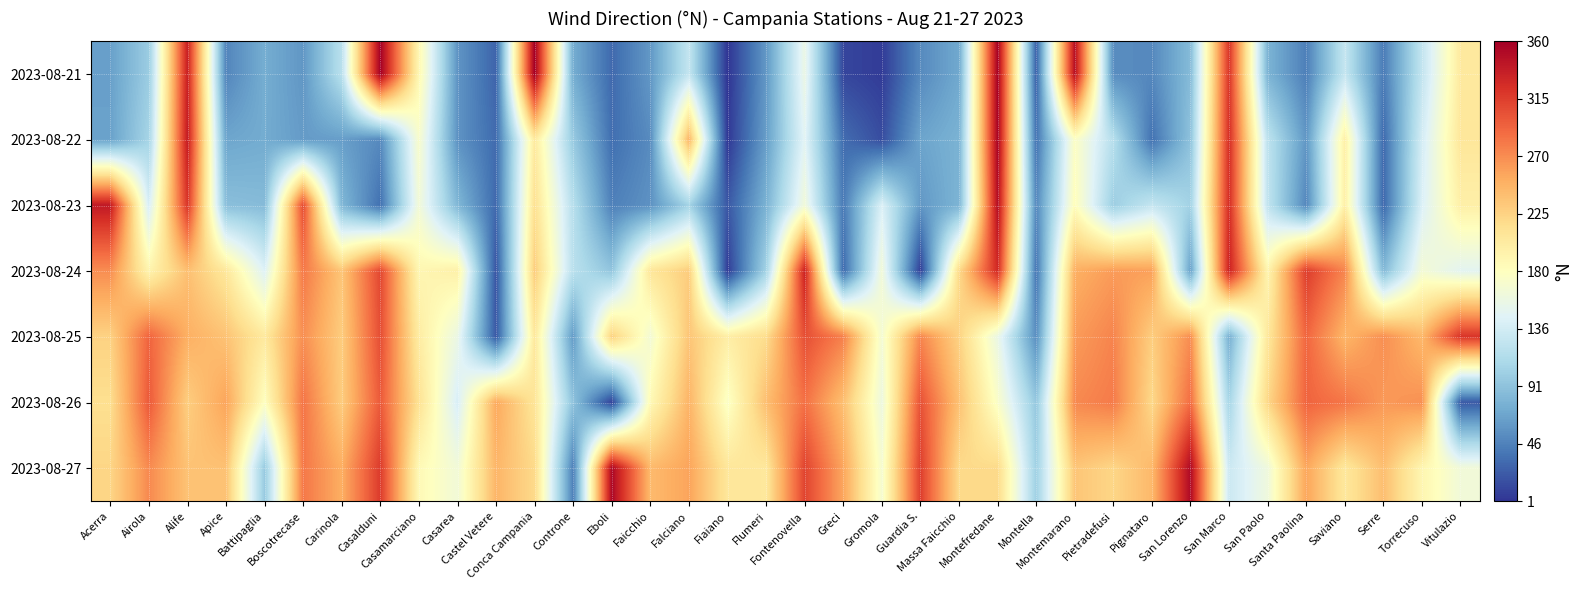

Between Serre and Castel Vetere, which is larger?

Serre